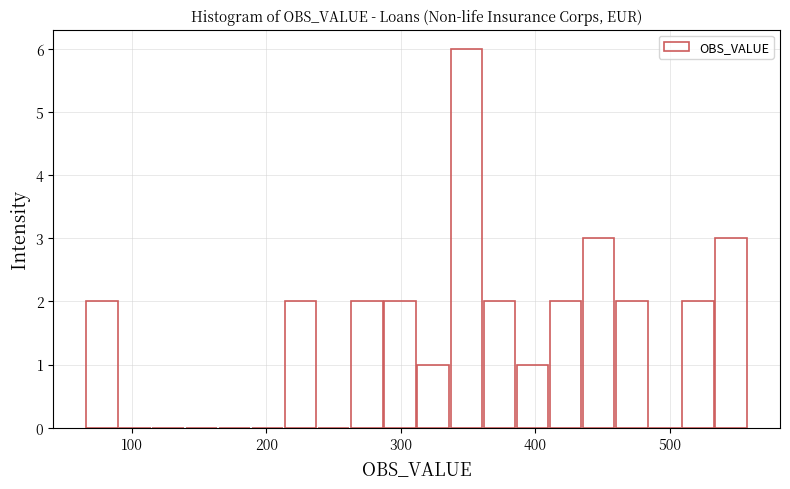

Read against the x-axis, roughly where is the centre of the tallest bar?

350